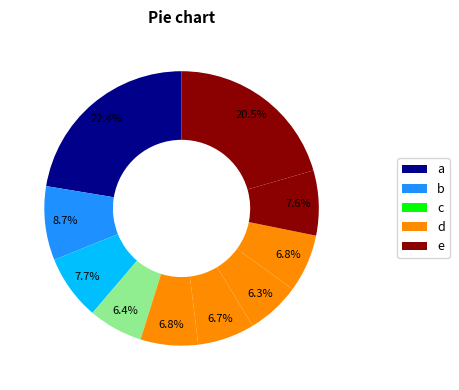

Count the number of slices in the pie.

10